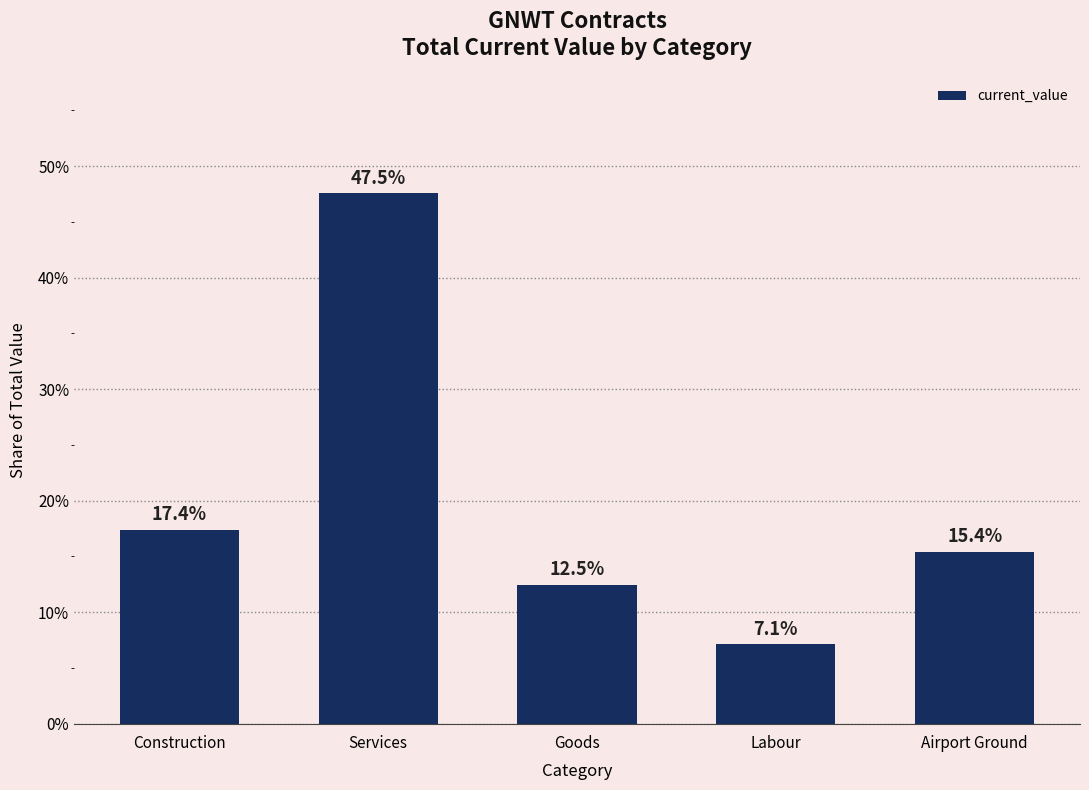

True or false: the data shows 11.9 at Labour.

False